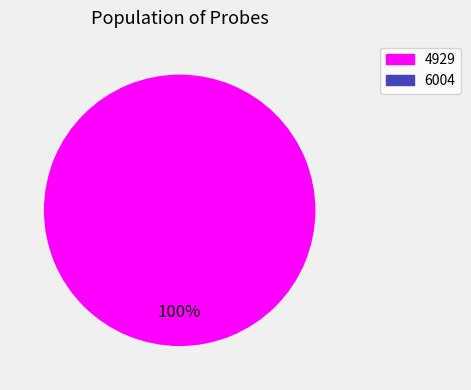

True or false: 6004 accounts for 10% of the total.

False